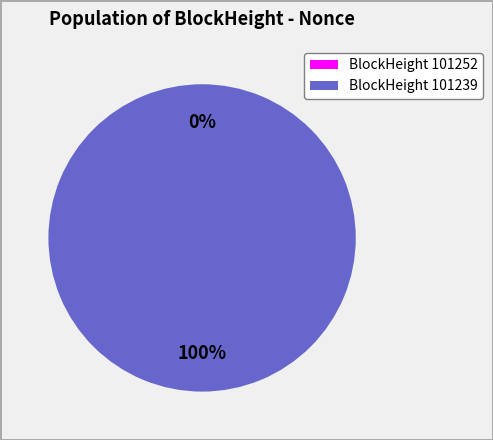

Does any single category account for the majority?

Yes